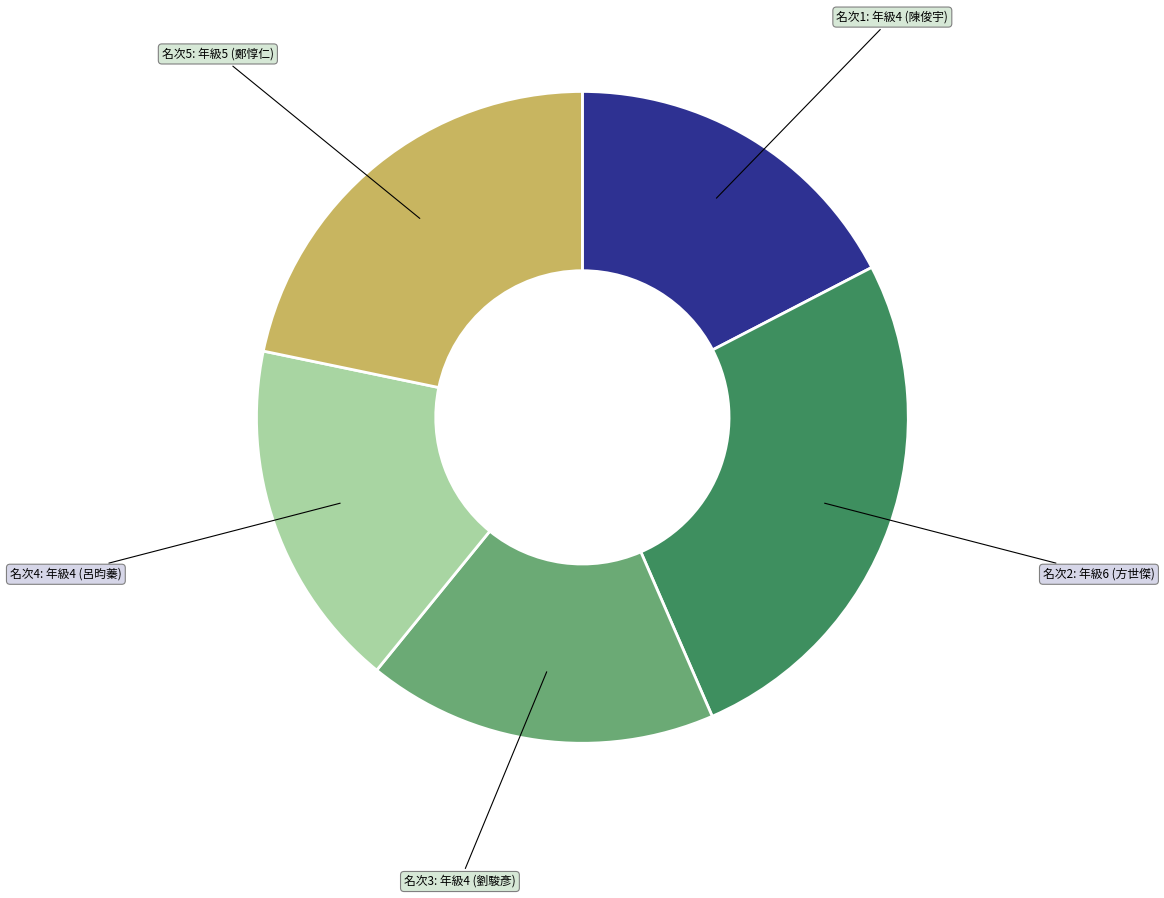

Count the number of slices in the pie.

5